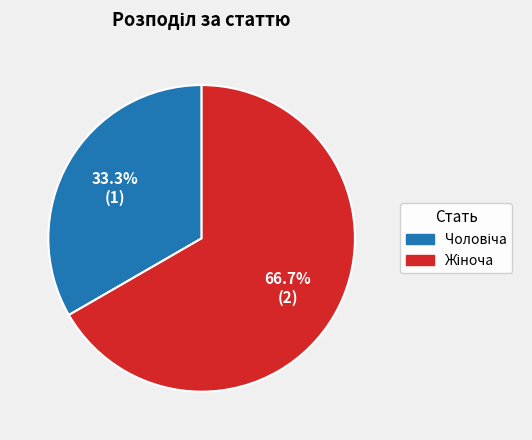

Is there any slice that represents more than half of the pie?

Yes